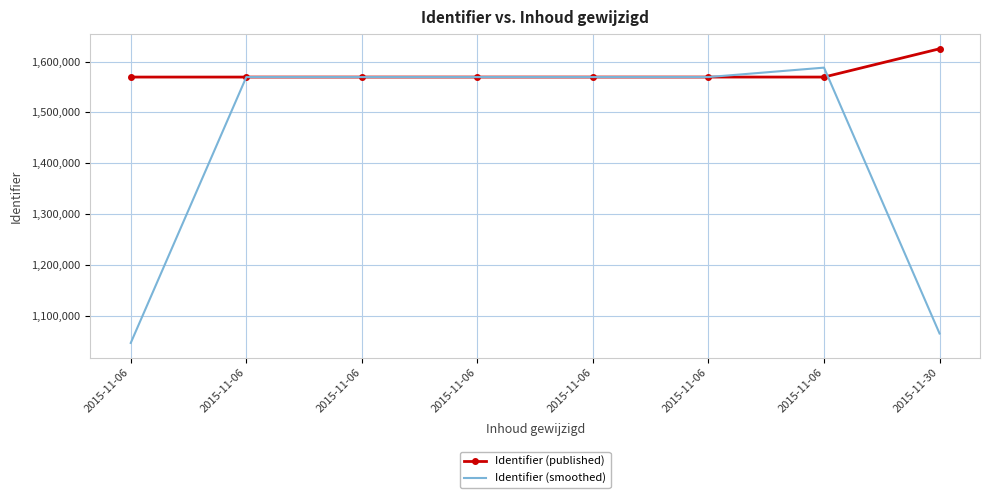

What are all the series names shown in the legend?

Identifier (published), Identifier (smoothed)